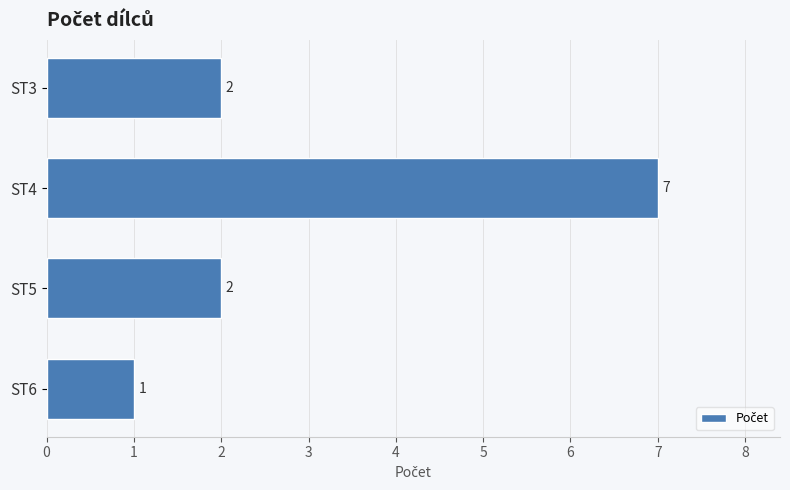

What is the difference between the maximum and second lowest values?

5